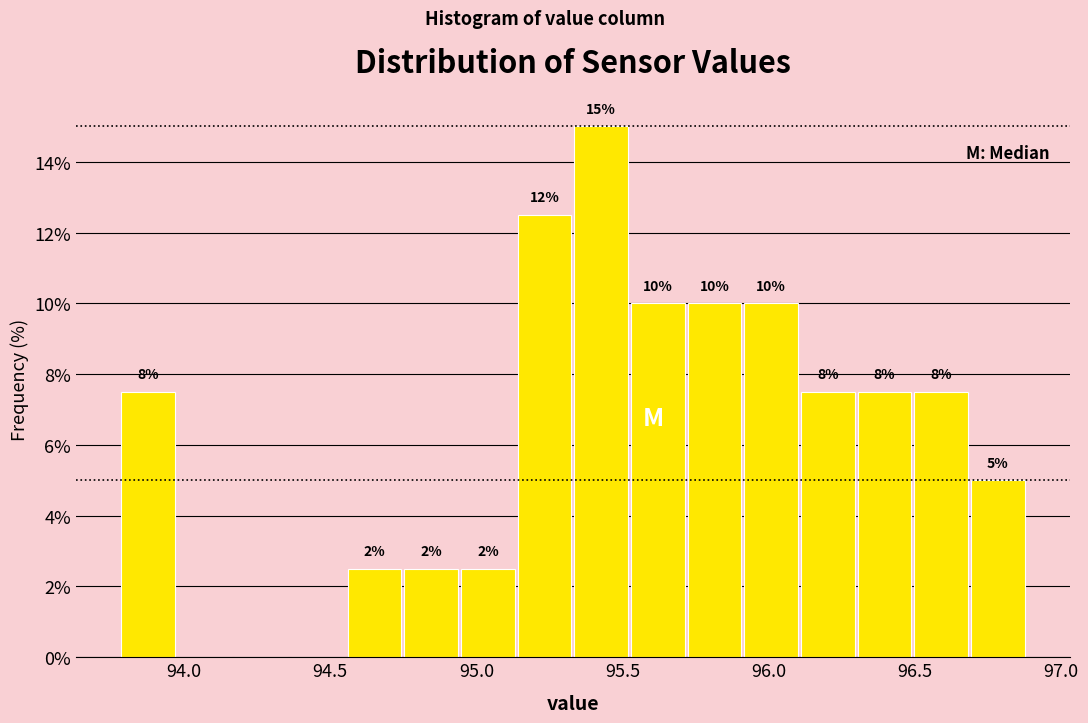

Around what value on the x-axis is the tallest bar? Give the approximate position of its centre, as read against the axis.

95.45